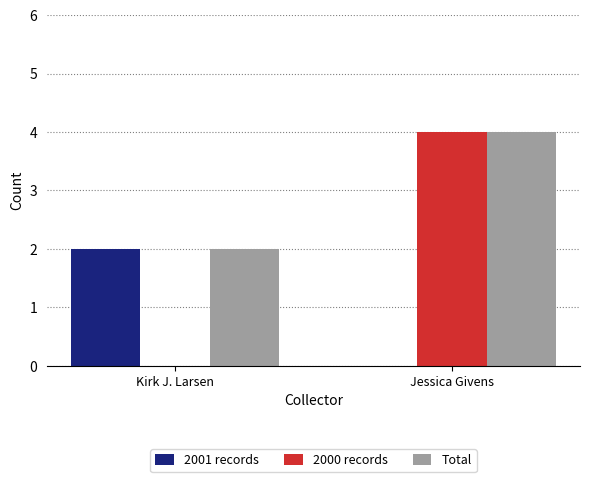

Is it true that 2000 records equals 7 at Jessica Givens?

False